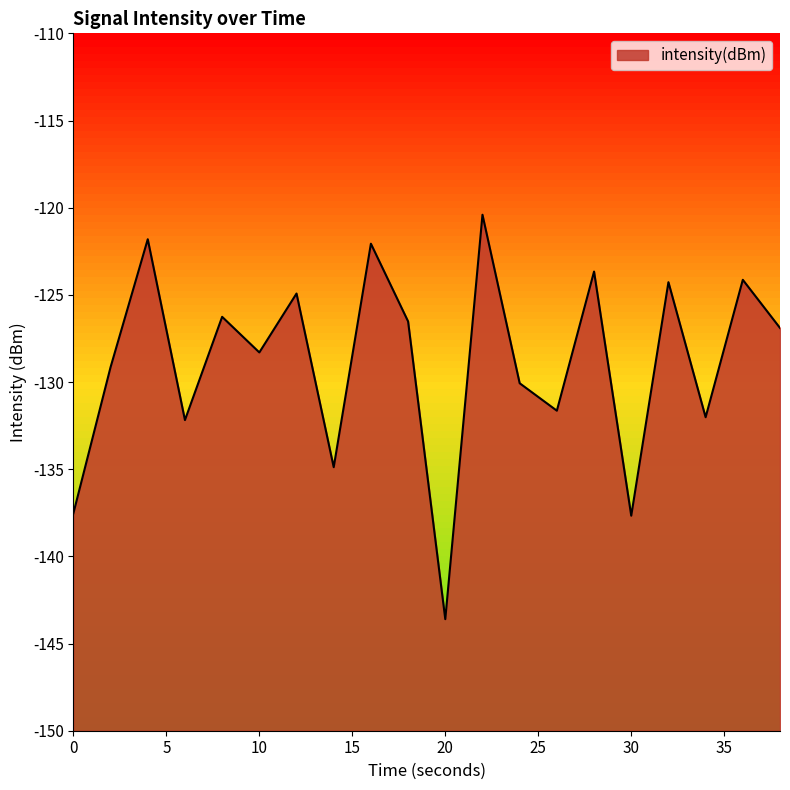

Is it true that the value at 10 is -128.3?

True